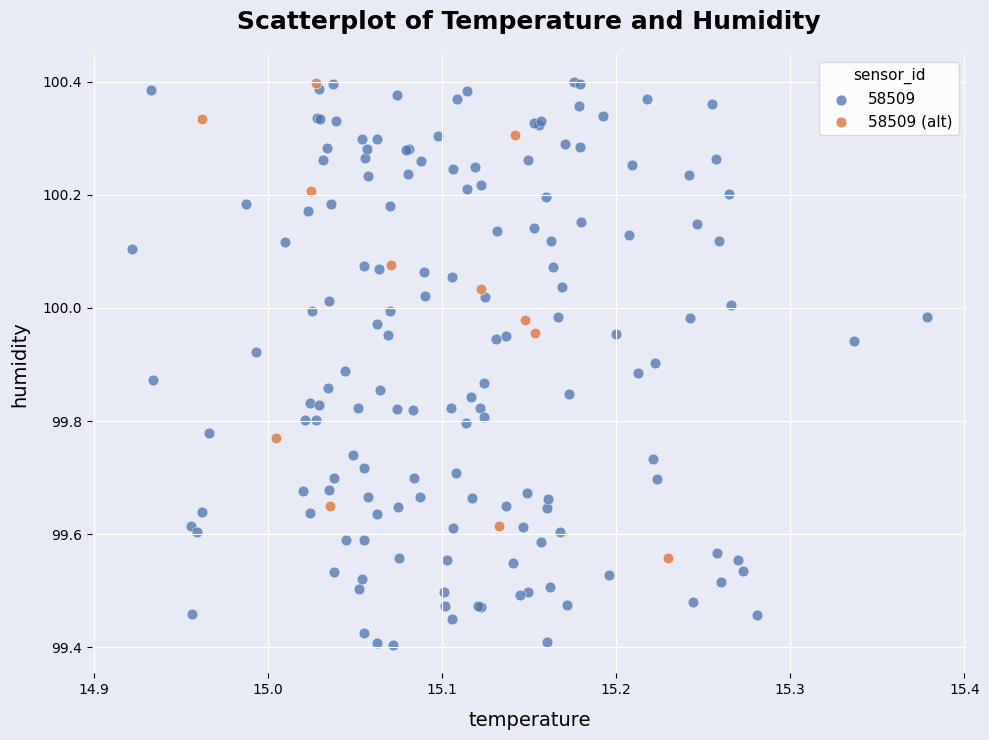

Which series has the largest Y range (max minus min)?

58509